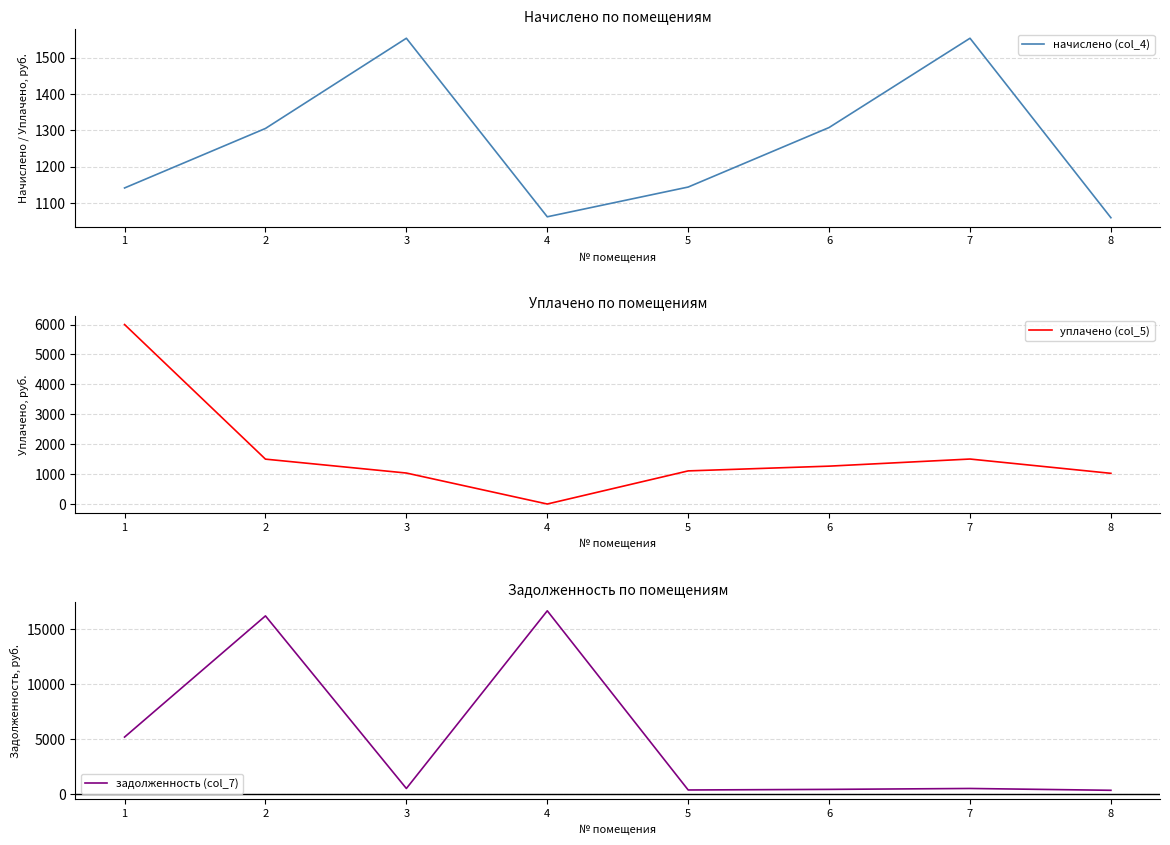

At which label does задолженность (col_7) first exceed 518?

1